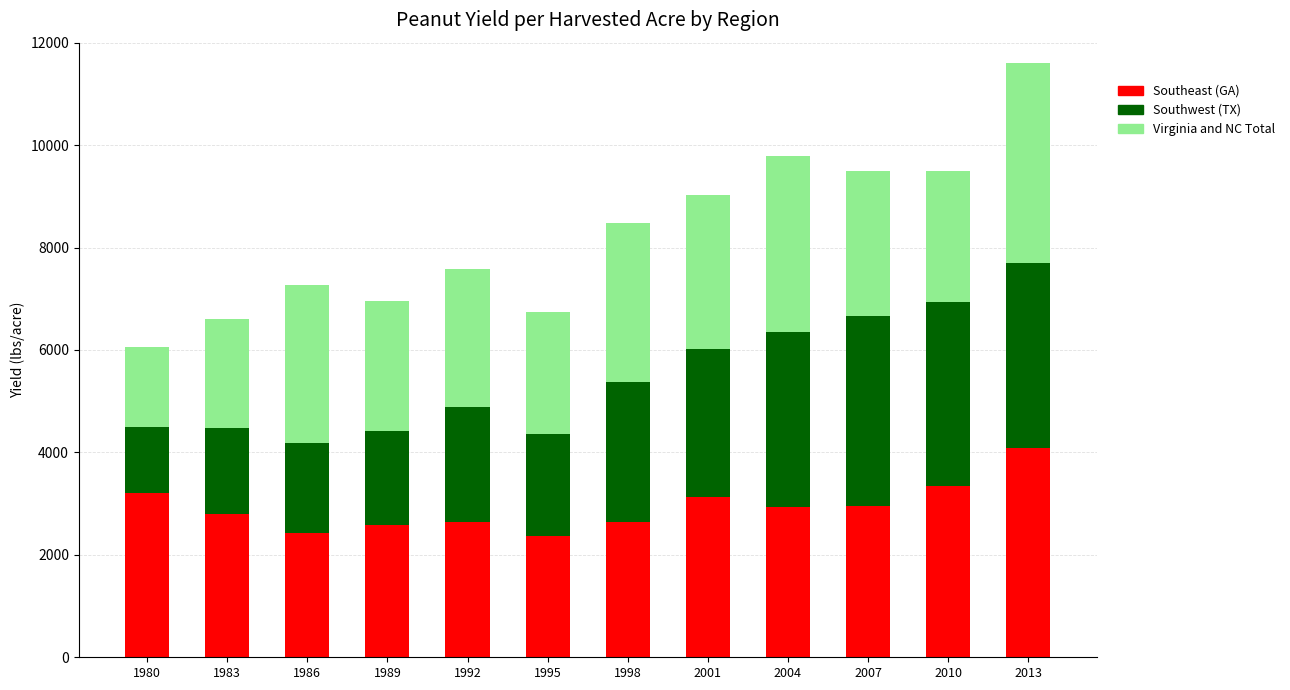

What is the sum of all Southeast (GA) values?

35121.5